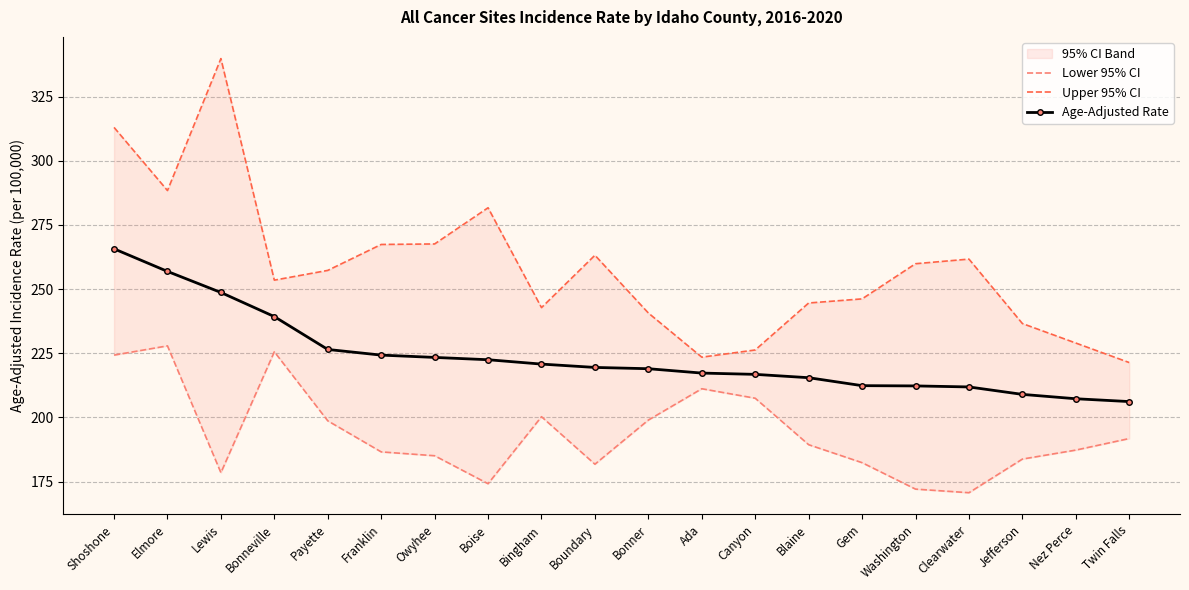

How many categories are shown in the chart?

20